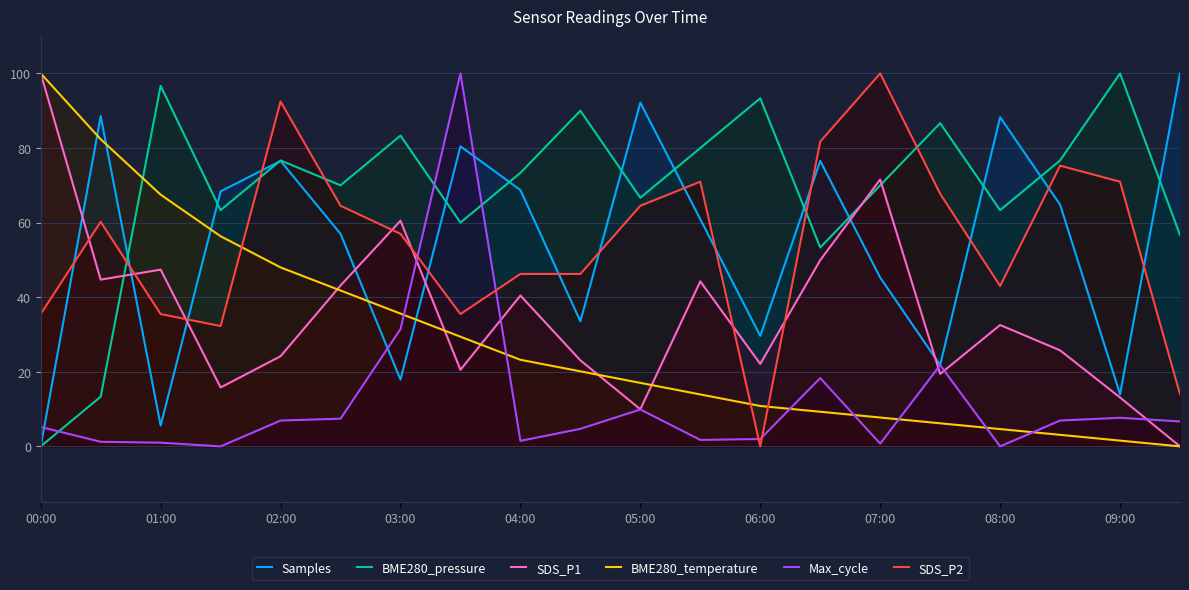

True or false: SDS_P1 has a value of 134.3 at 00:00.

False